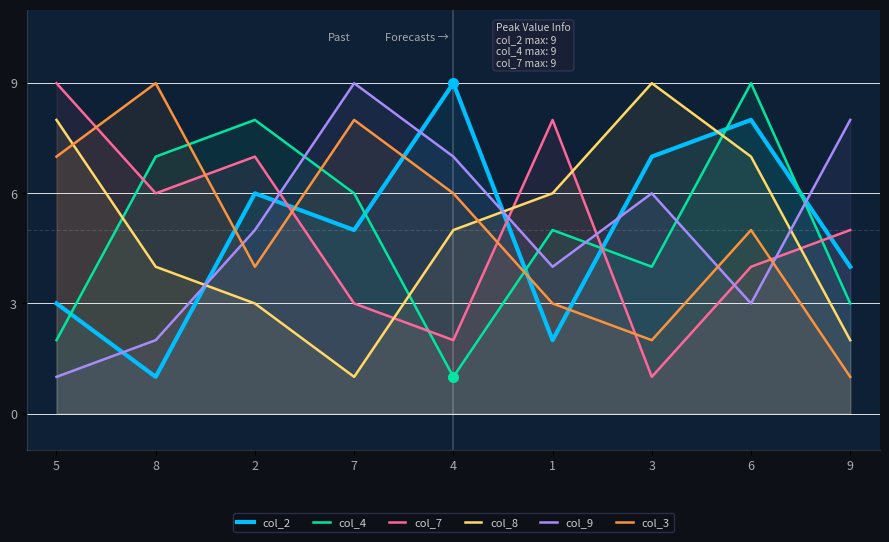

What is the label of the 6th point from the right?

7